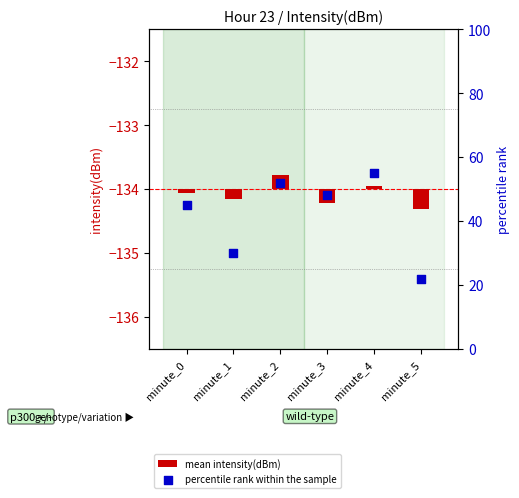

Is the value of percentile rank within the sample at minute_5 greater than the value of mean intensity(dBm) at minute_2?

Yes